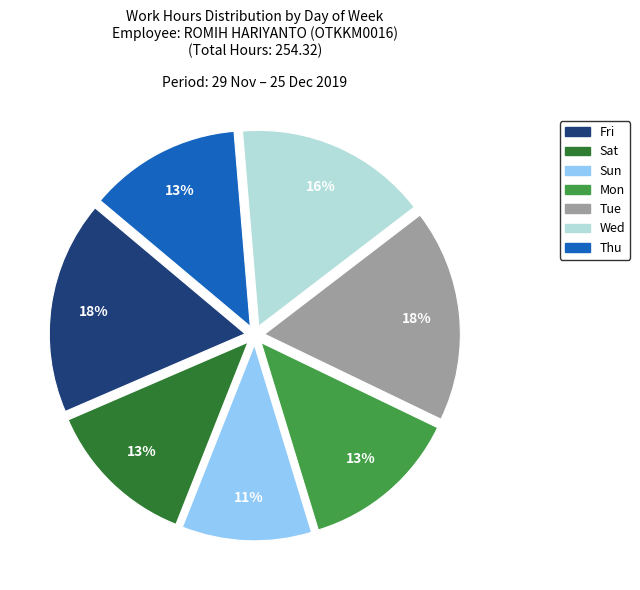

To the nearest percent, what is the average slice percentage?

14%